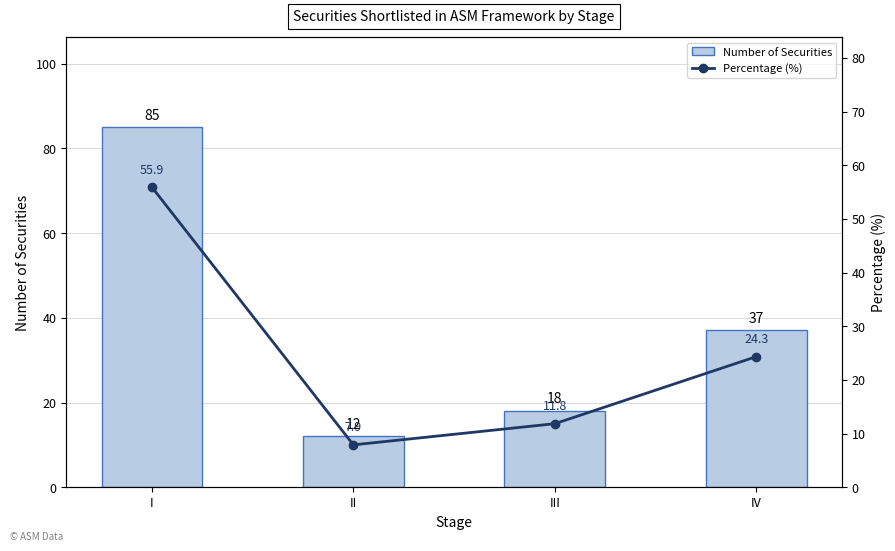

Which series has the widest spread of values?

Number of Securities